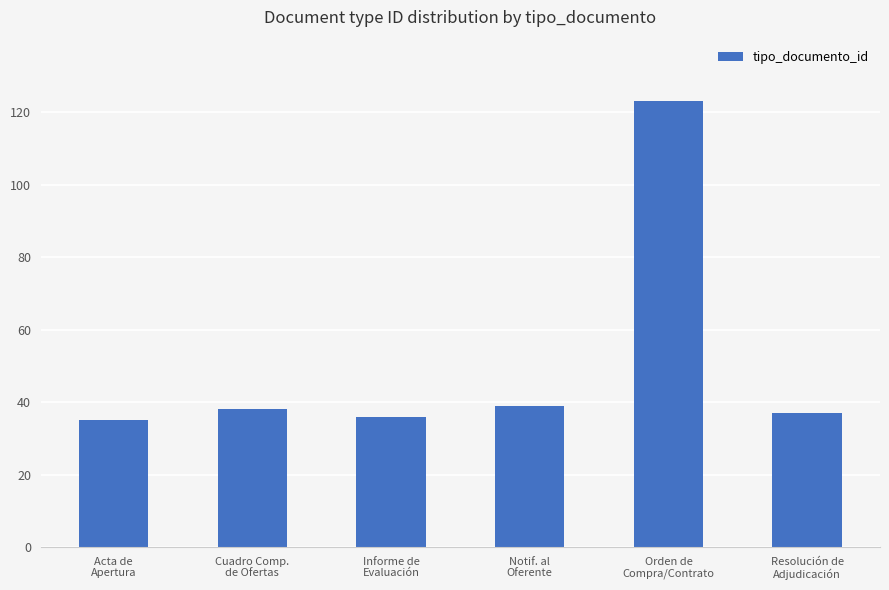

What is the sum of all values?

308